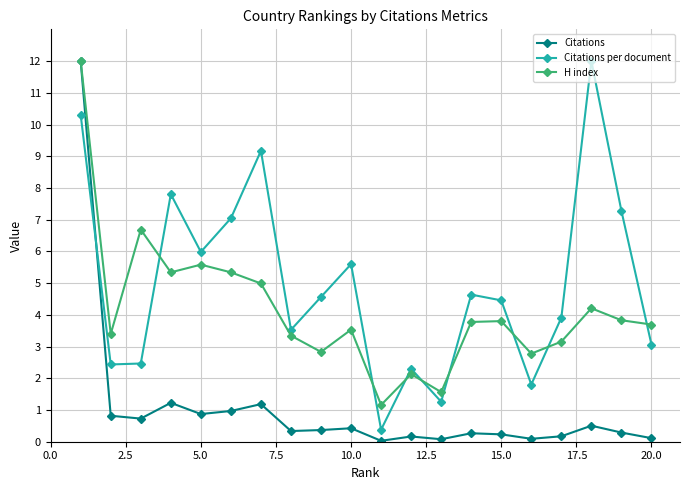

What is the maximum value for H index?

12.0